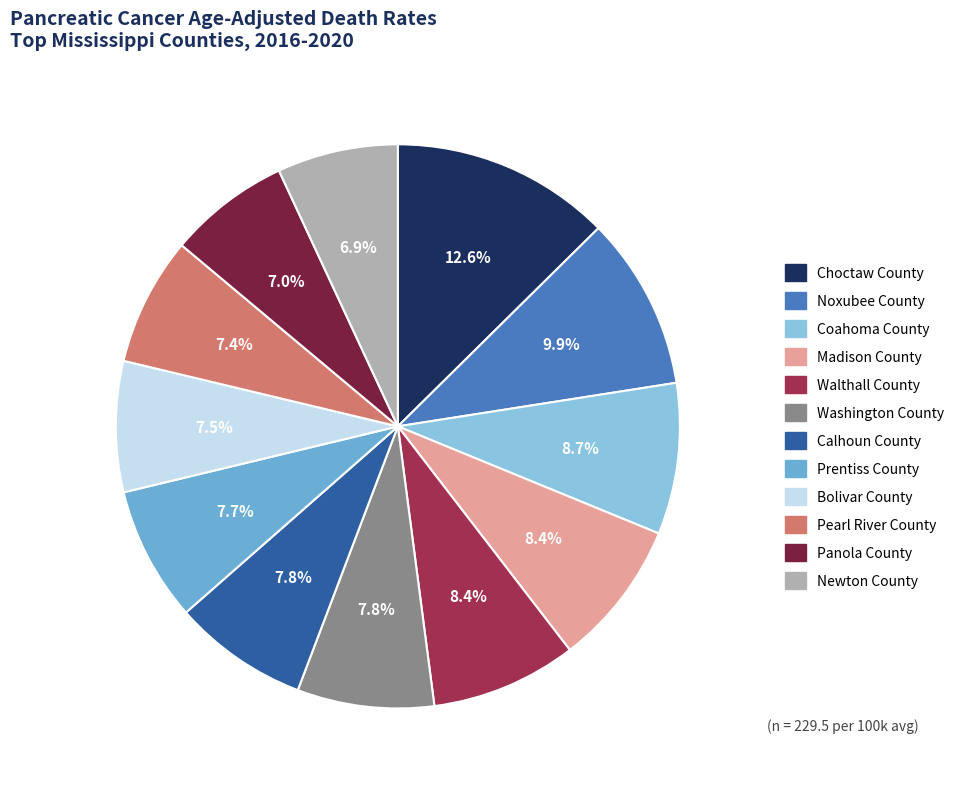

Does any single category account for the majority?

No